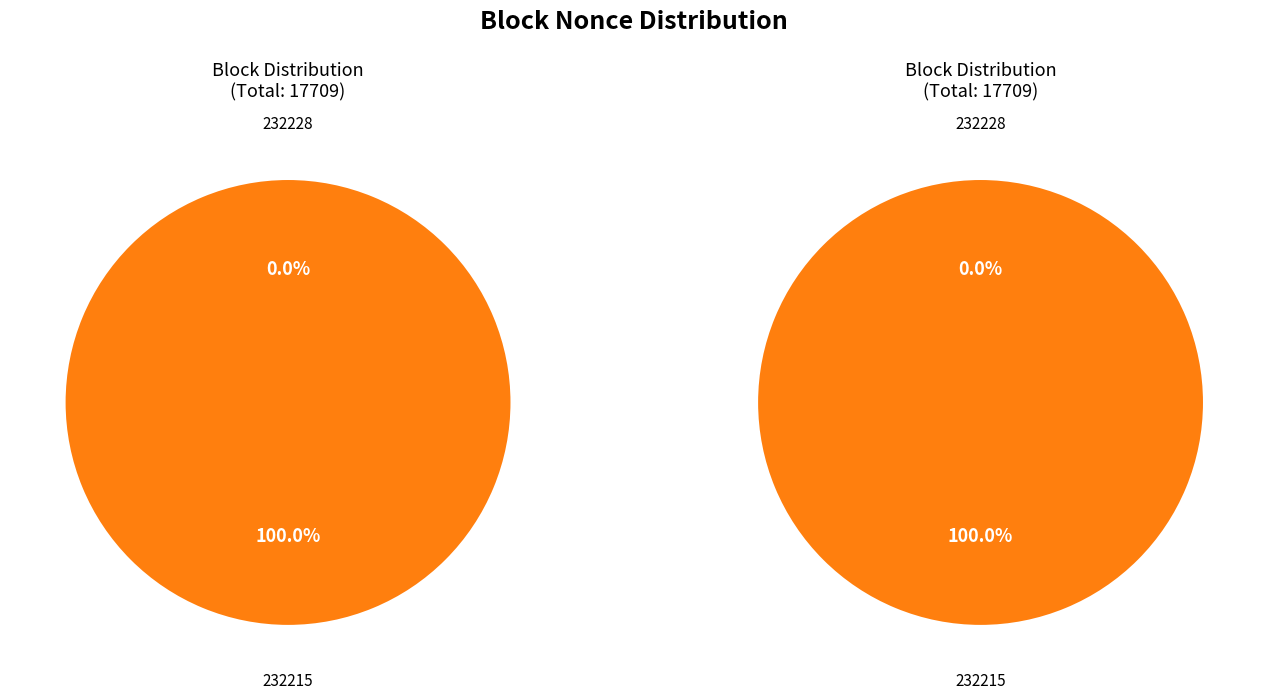

To the nearest percent, what portion does 232215 represent?

100%